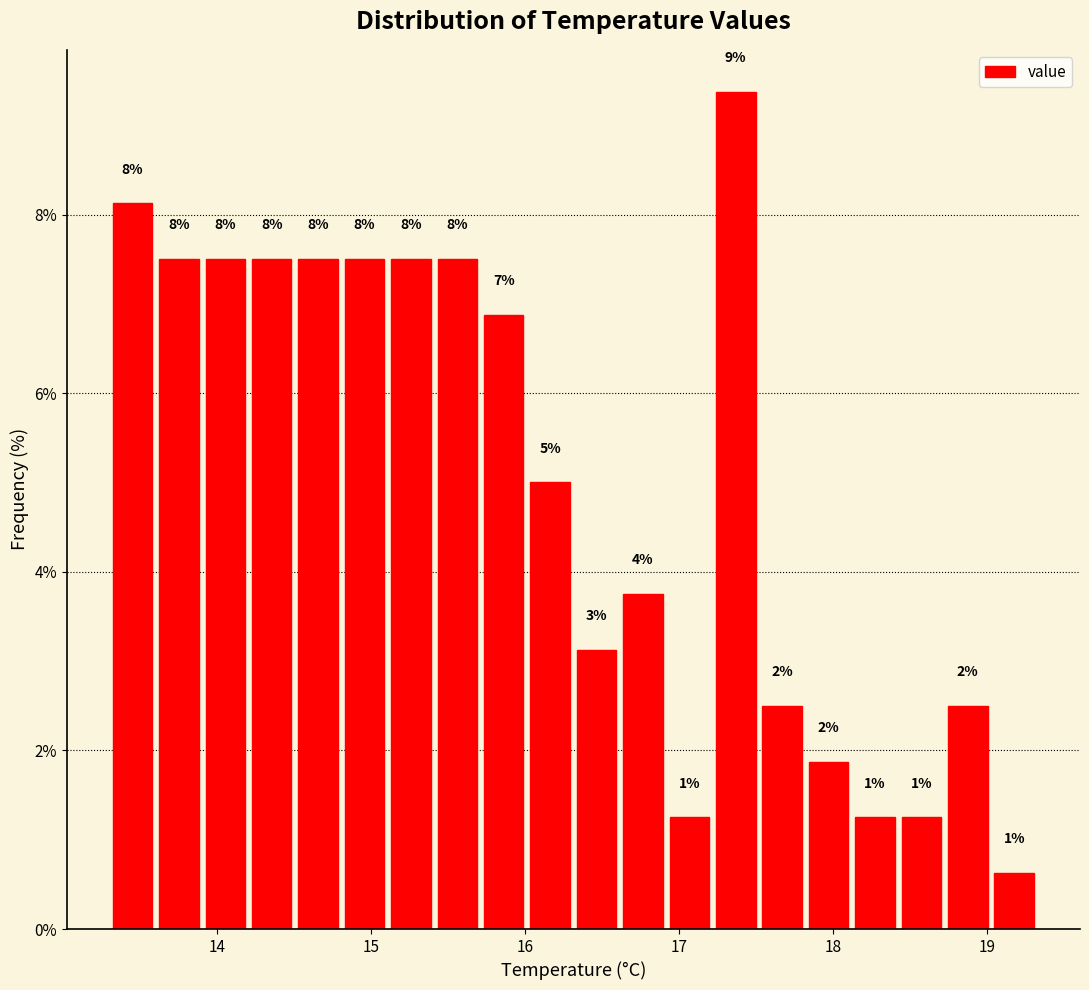

Around what value on the x-axis is the tallest bar? Give the approximate position of its centre, as read against the axis.

17.4